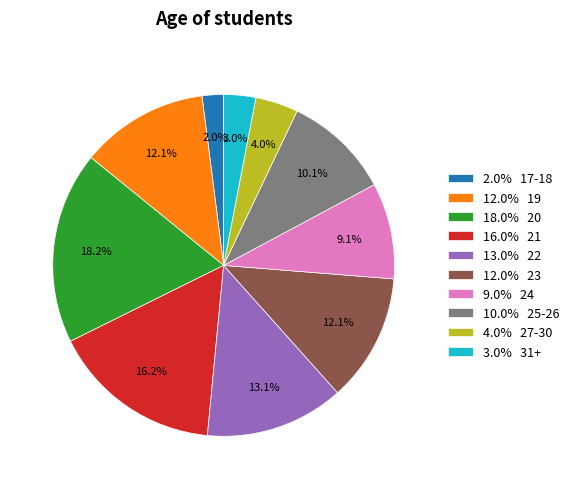

To the nearest percent, what is the average slice percentage?

10%